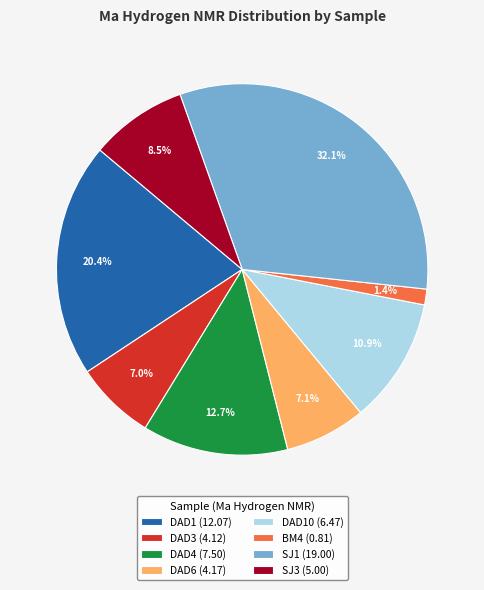

Does any single category account for the majority?

No